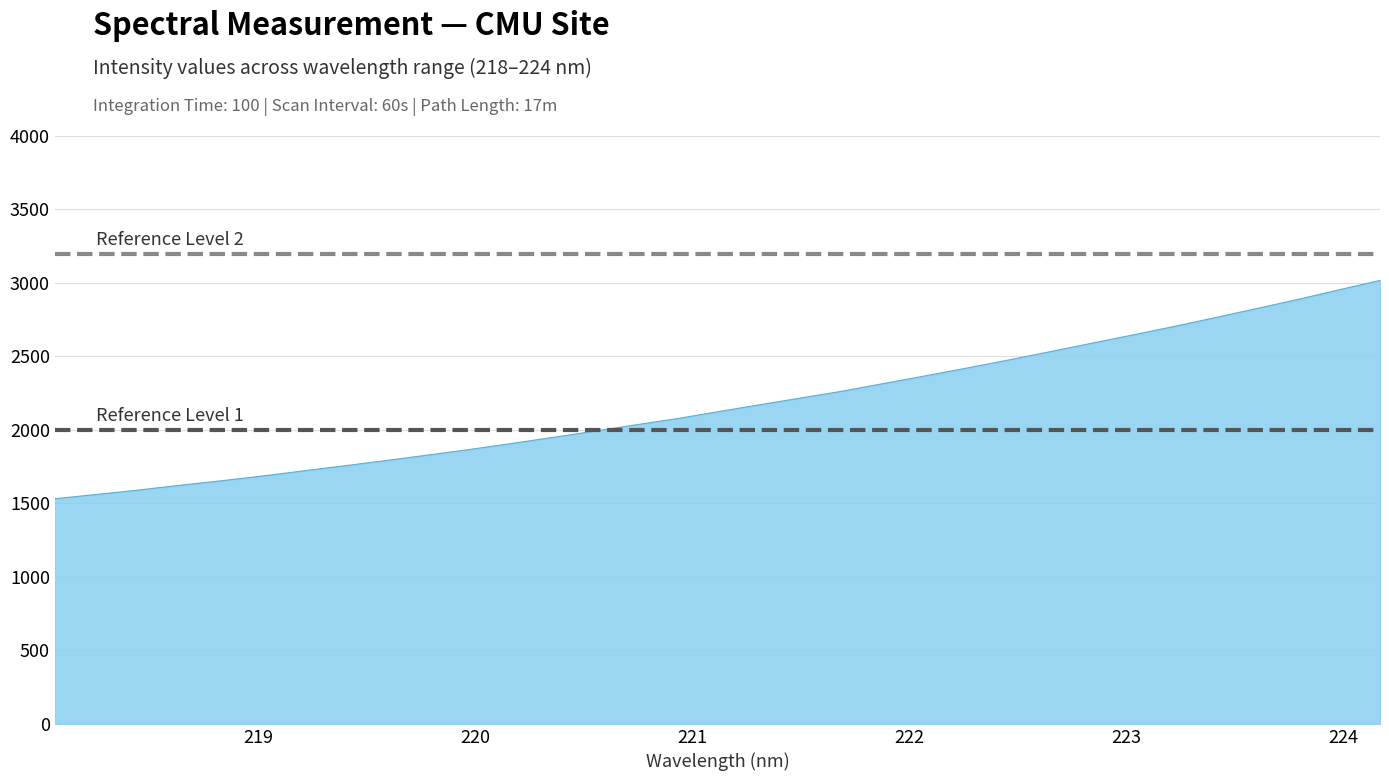

What is the greatest value displayed?

3017.4